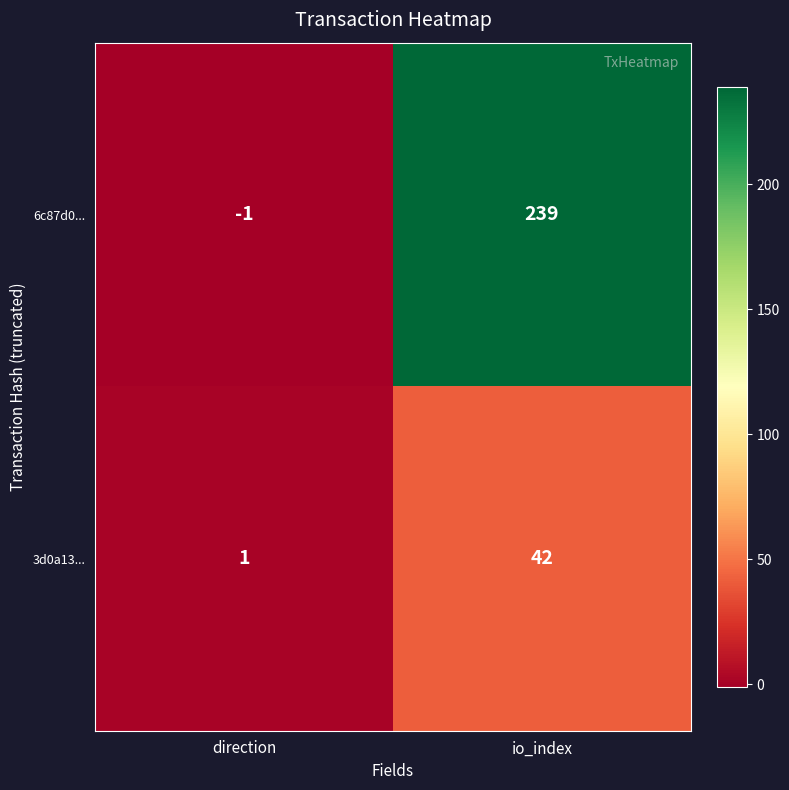

At which category is the sum across all series the highest?

io_index